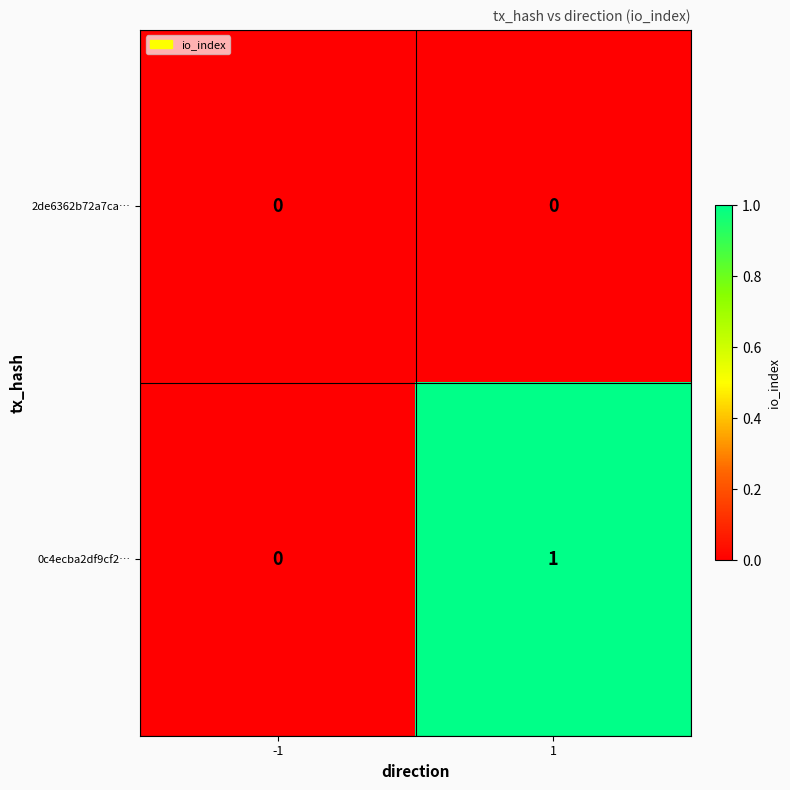

List the series in order of their overall mean, lowest first.

2de6362b72a7ca…, 0c4ecba2df9cf2…